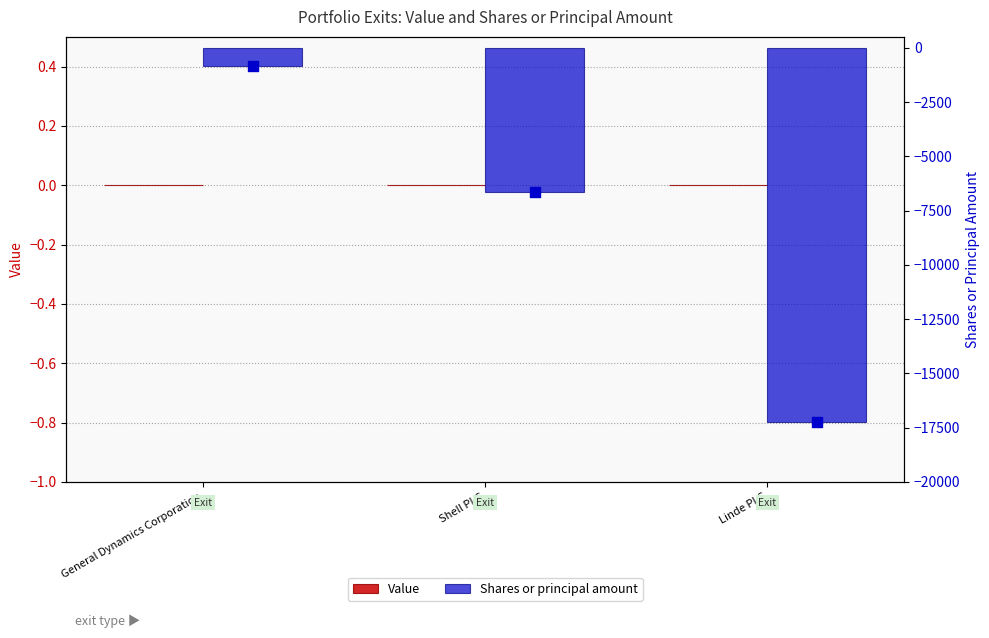

Which series contains the lowest Y value?

Shares or principal amount